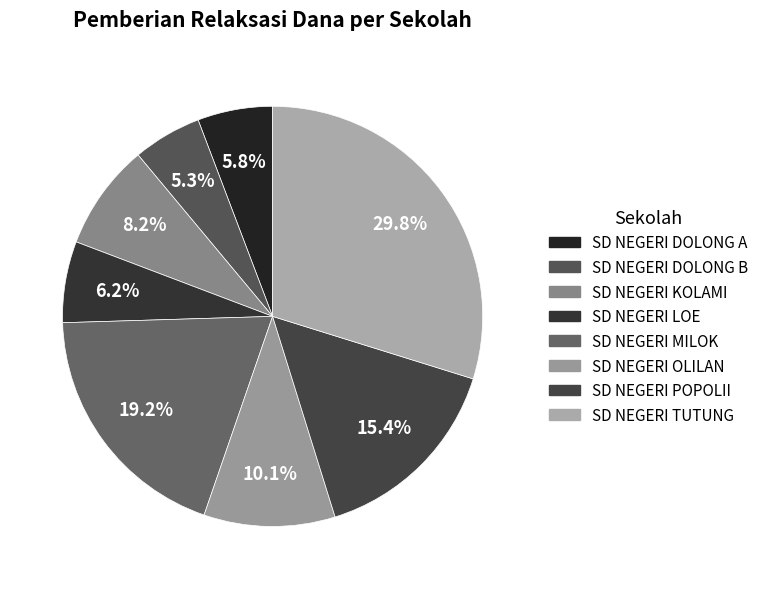

How many segments does this pie chart have?

8